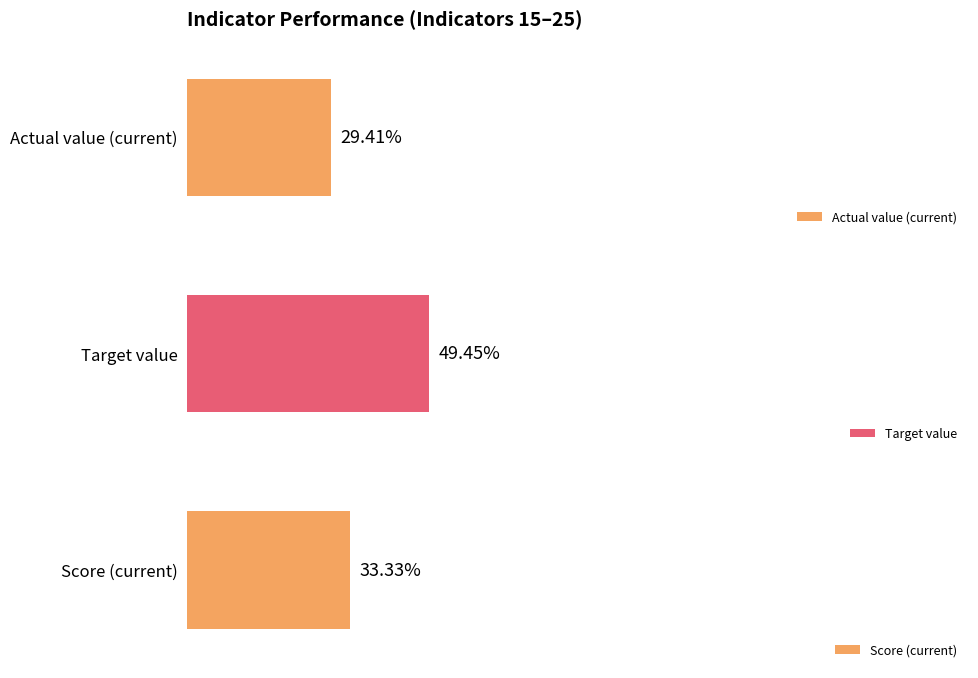

What is the average value of the Score (current) series?

0.3